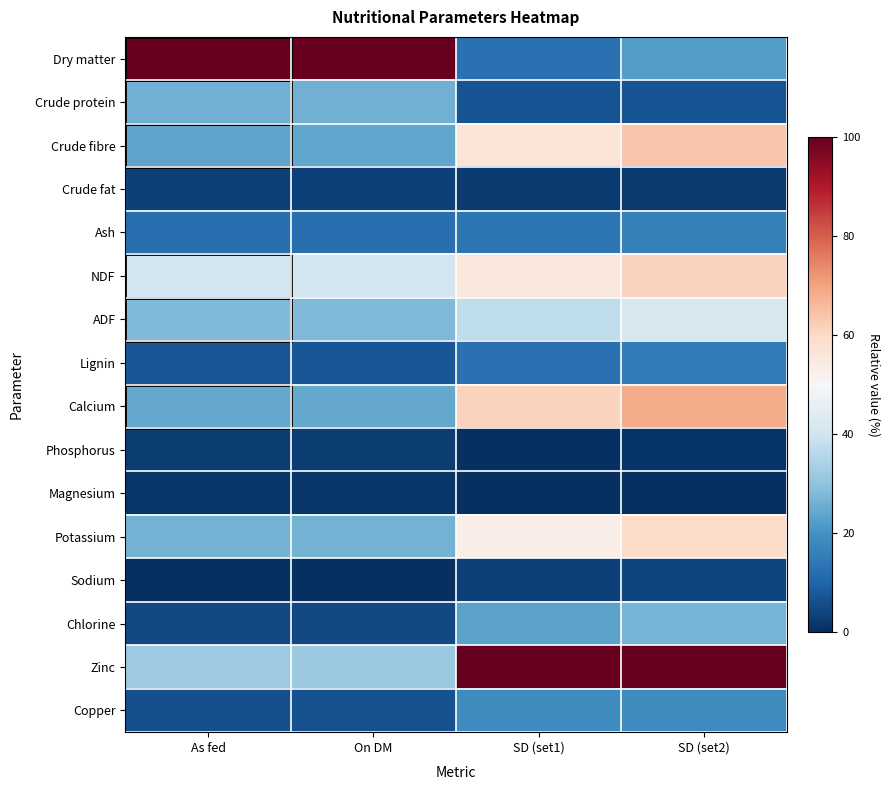

Between As fed and SD (set1), which series saw the biggest shift?

Dry matter